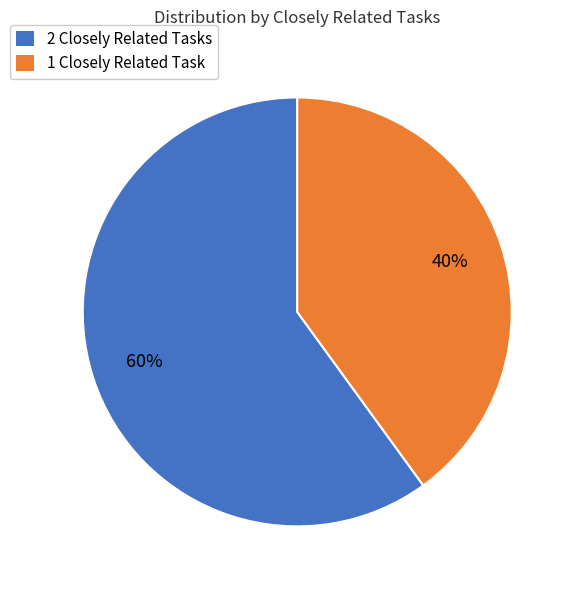

Is the sum of 1 Closely Related Task and 2 Closely Related Tasks greater than half?

Yes